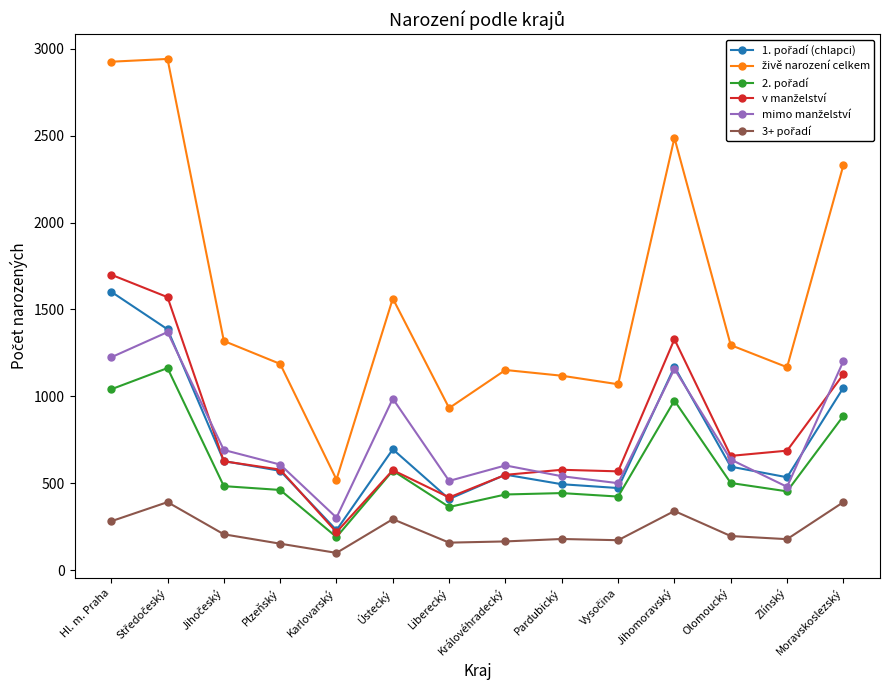

What is the label of the 6th point from the left?

Ústecký